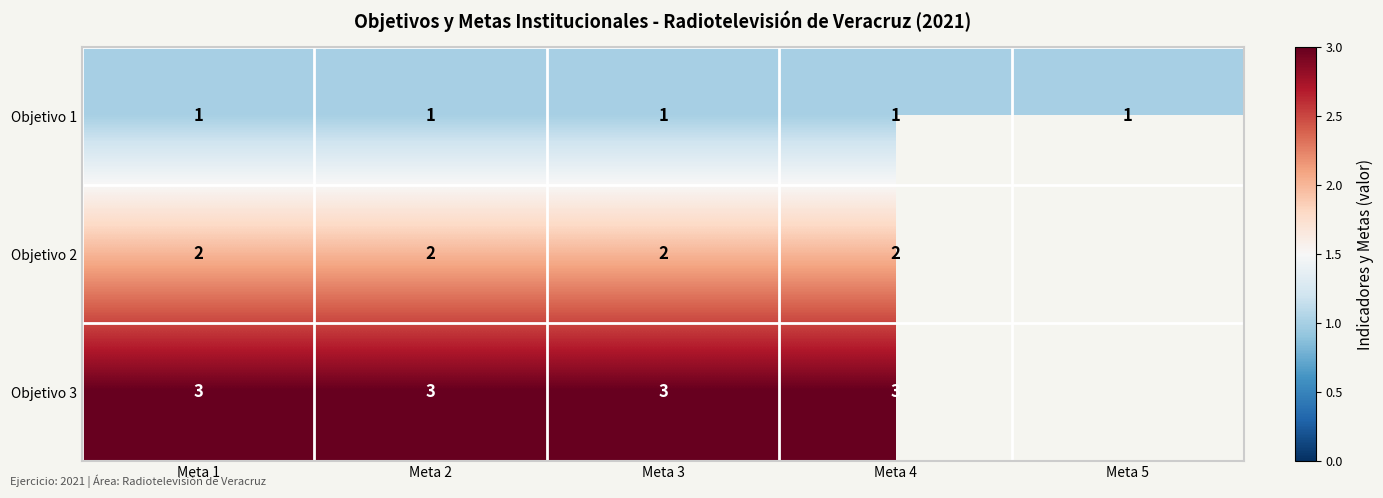

The Objetivo 3 series shows 0.9 at Meta 4. True or false?

False